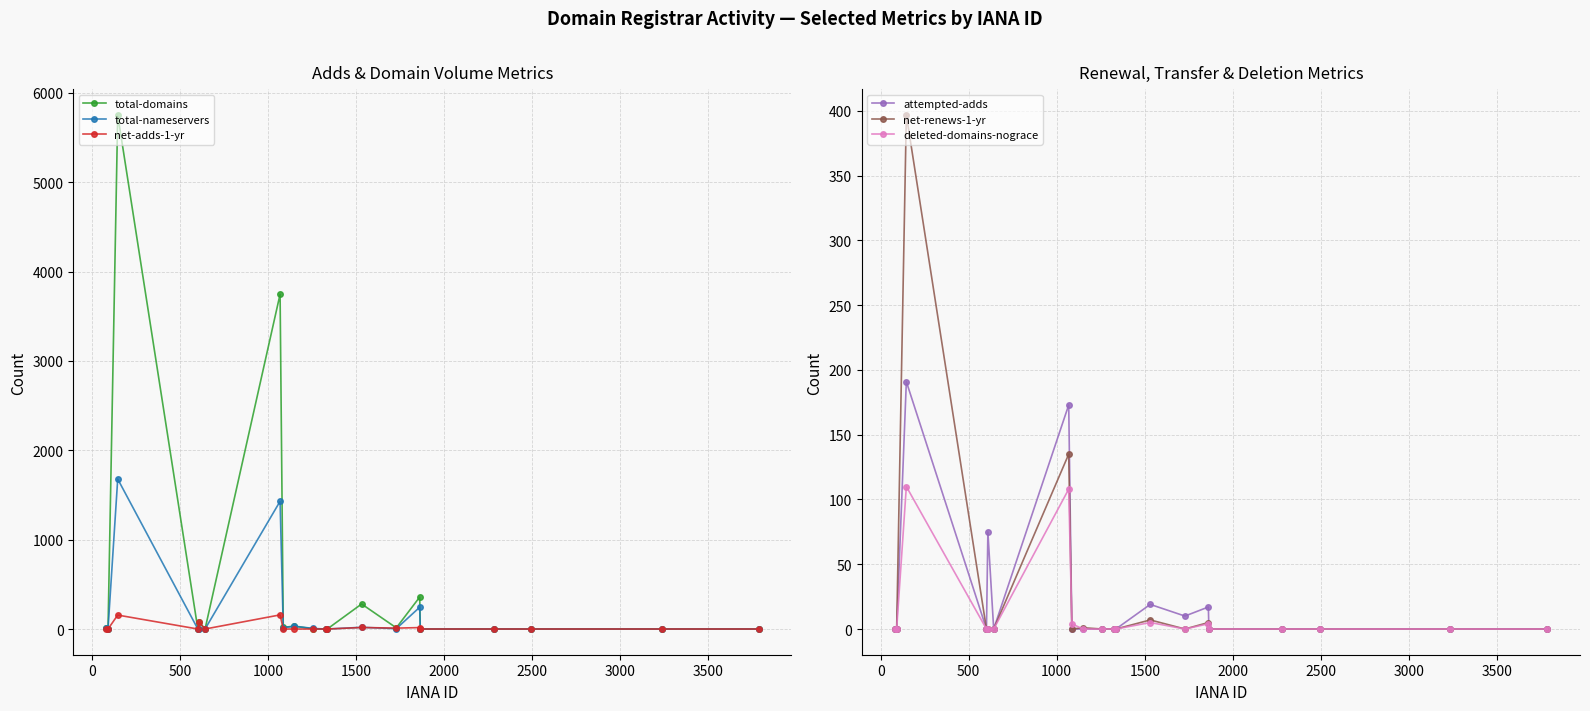

Reading left to right, list all the values displayed in this chart.

total-domains: 9	1	5753	0	75	0	3746	20	30	3	0	0	280	13	358	0	0	0	0	0
total-nameservers: 8	4	1678	0	4	0	1429	15	32	6	0	0	19	4	244	0	0	0	0	0
net-adds-1-yr: 0	0	156	0	75	0	158	0	0	0	0	0	17	10	16	0	0	0	0	0
attempted-adds: 0	0	191	0	75	0	173	0	0	0	0	0	19	10	17	0	0	0	0	0
net-renews-1-yr: 0	0	397	0	0	0	135	0	1	0	0	0	7	0	5	0	0	0	0	0
deleted-domains-nograce: 0	0	110	0	0	0	108	4	0	0	0	0	5	0	4	0	0	0	0	0